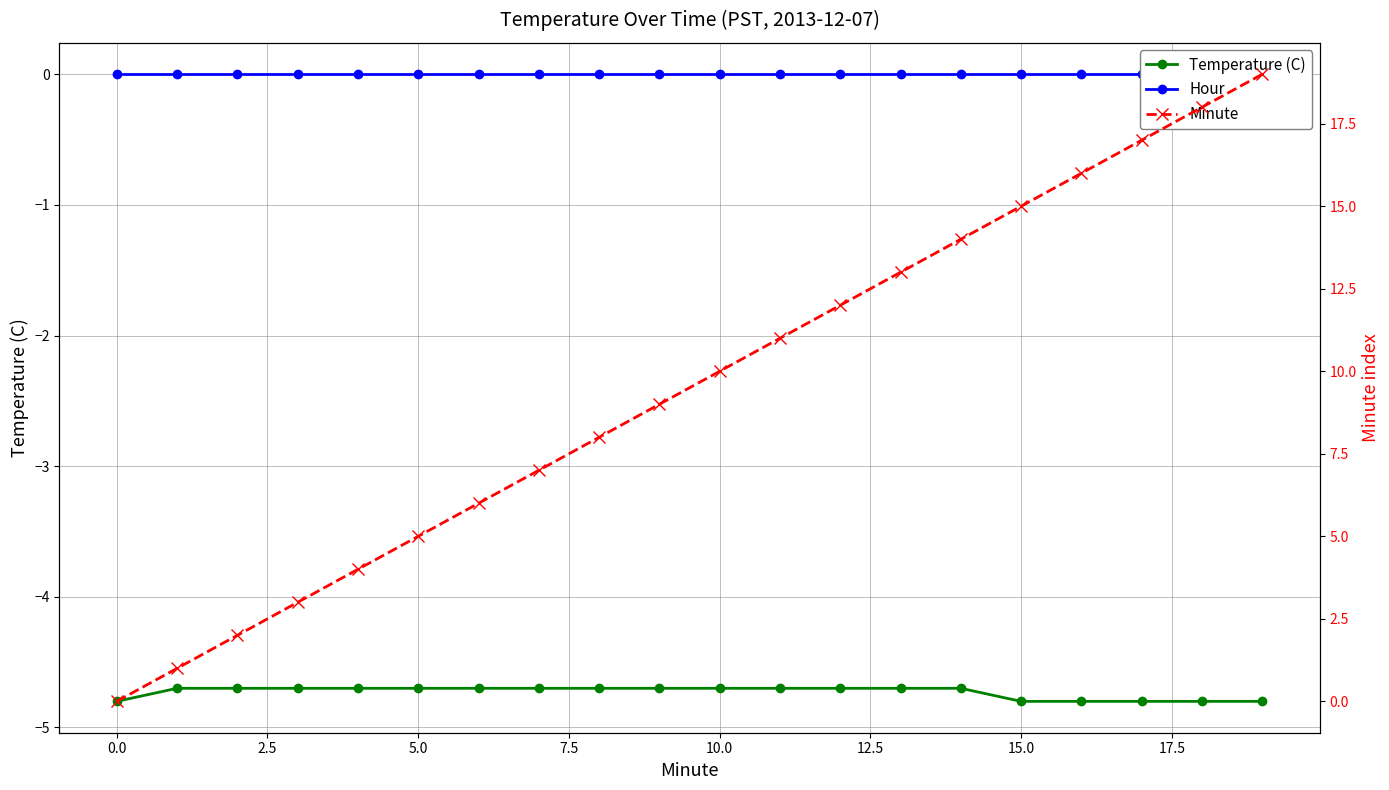

Reading left to right, extract all data points from this chart.

Temperature (C): -4.8	-4.7	-4.7	-4.7	-4.7	-4.7	-4.7	-4.7	-4.7	-4.7	-4.7	-4.7	-4.7	-4.7	-4.7	-4.8	-4.8	-4.8	-4.8	-4.8
Hour: 0.0	0.0	0.0	0.0	0.0	0.0	0.0	0.0	0.0	0.0	0.0	0.0	0.0	0.0	0.0	0.0	0.0	0.0	0.0	0.0
Minute: 0.0	1.0	2.0	3.0	4.0	5.0	6.0	7.0	8.0	9.0	10.0	11.0	12.0	13.0	14.0	15.0	16.0	17.0	18.0	19.0